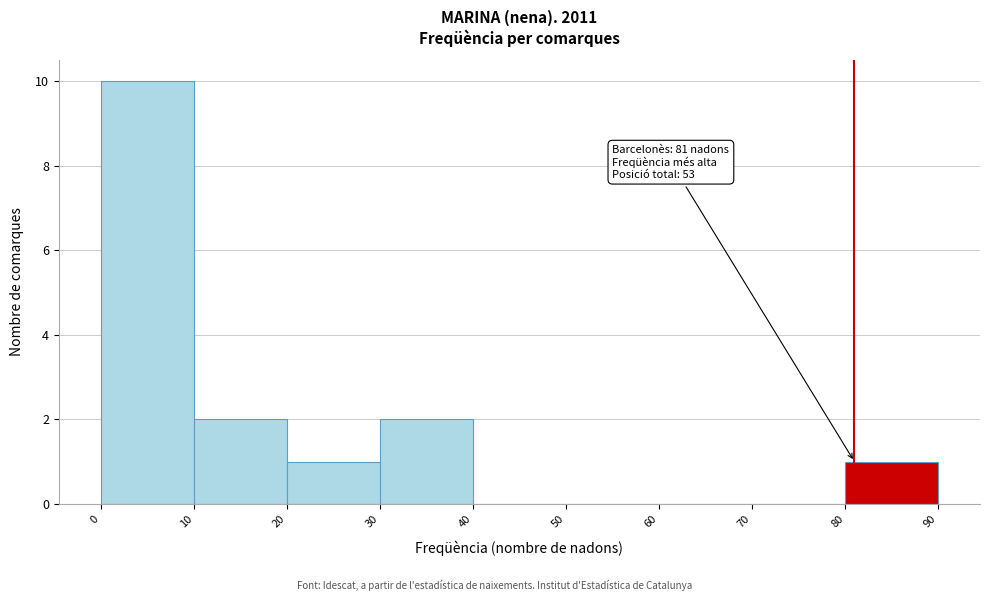

Which range on the x-axis has the tallest bar?

0 to 10